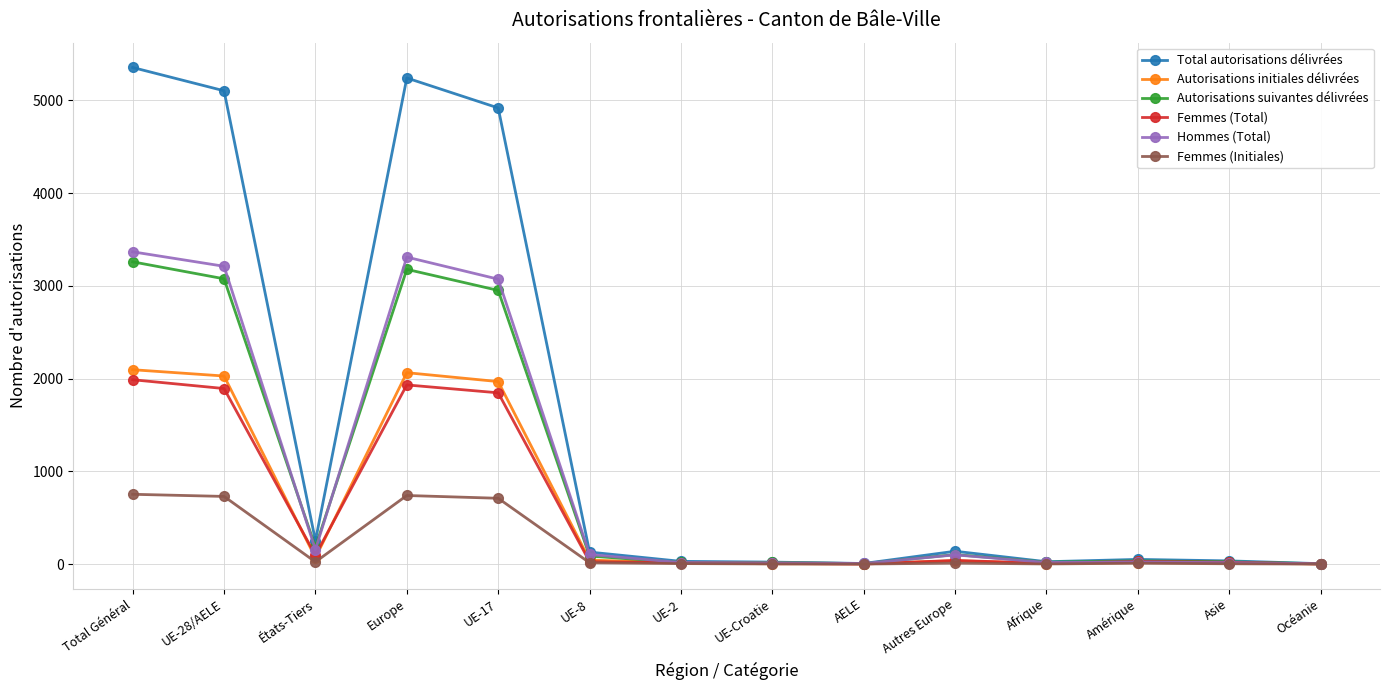

Rank the series by their maximum value, from lowest to highest.

Femmes (Initiales), Femmes (Total), Autorisations initiales délivrées, Autorisations suivantes délivrées, Hommes (Total), Total autorisations délivrées